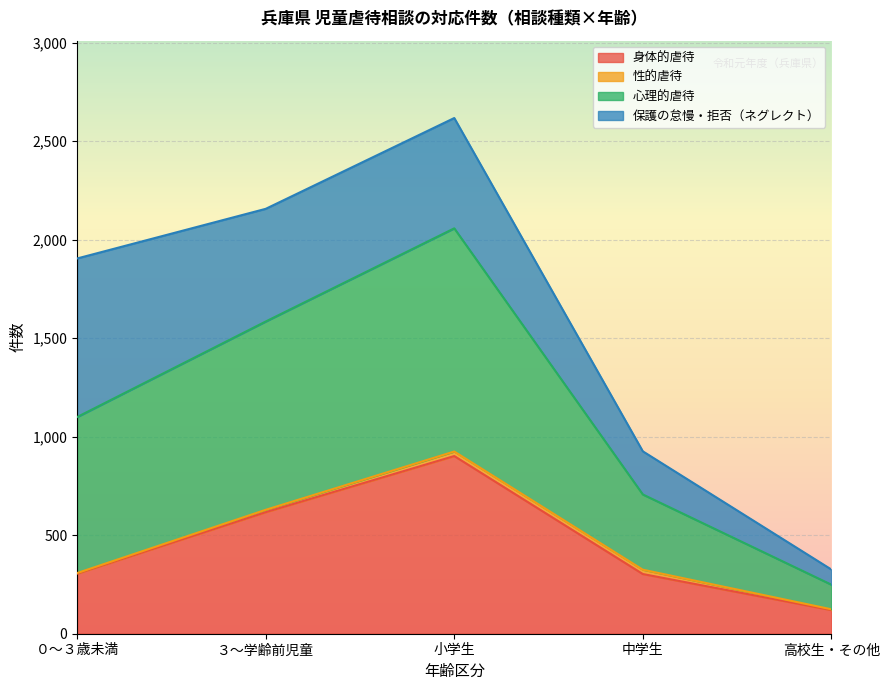

True or false: 心理的虐待 and 身体的虐待 intersect in this chart.

False